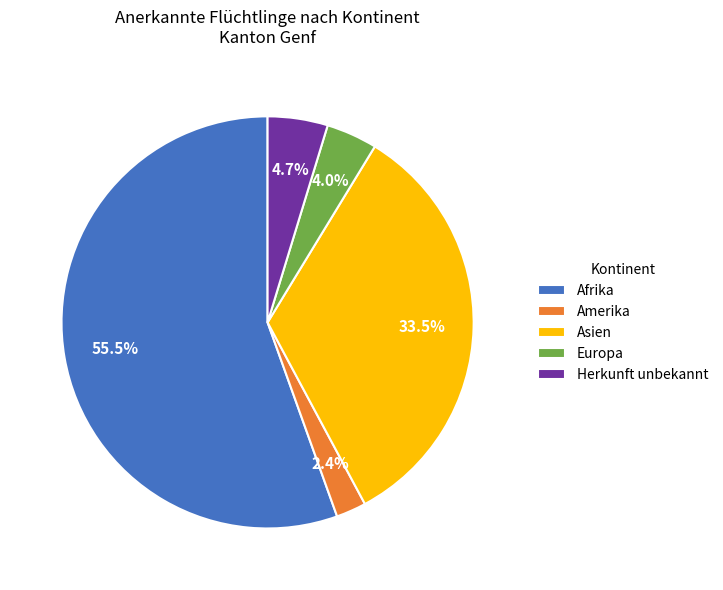

Rank the categories by value from highest to lowest.

Afrika, Asien, Herkunft unbekannt, Europa, Amerika